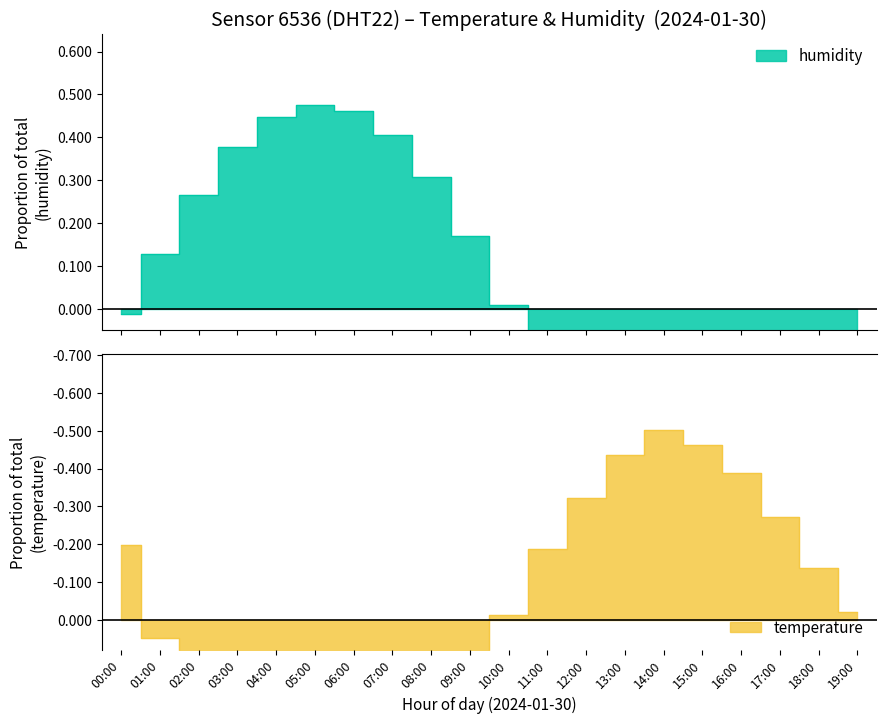

At 16:00, list the series in order from largest to smallest.

temperature, humidity